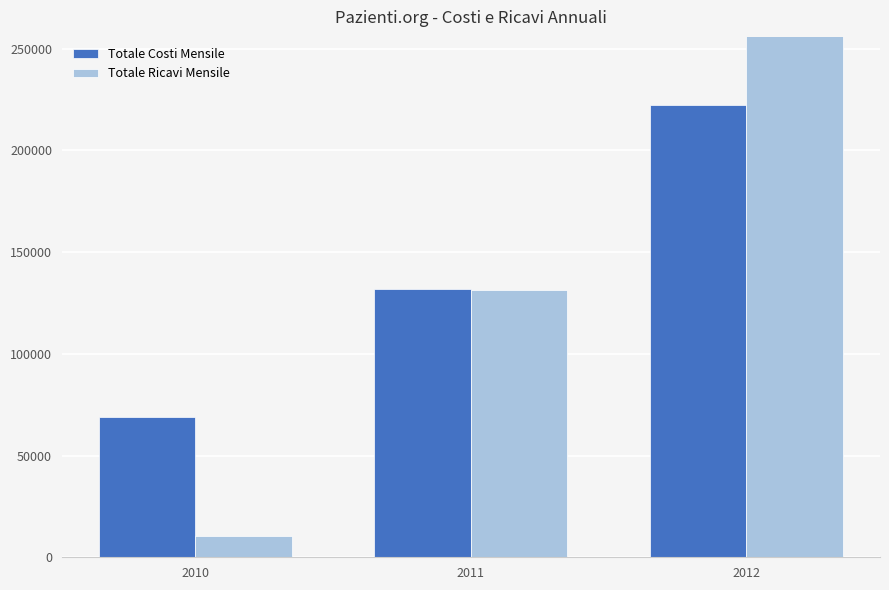

How many bars are there in each group?

2